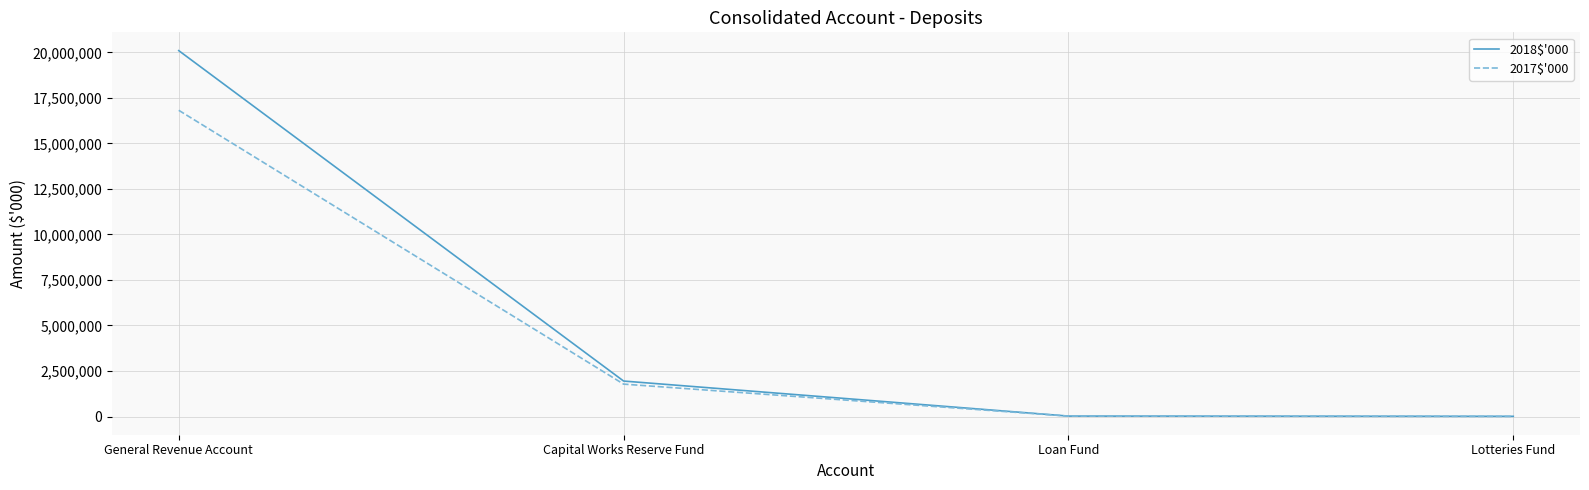

At which label does 2018$'000 first exceed 1947802?

General Revenue Account